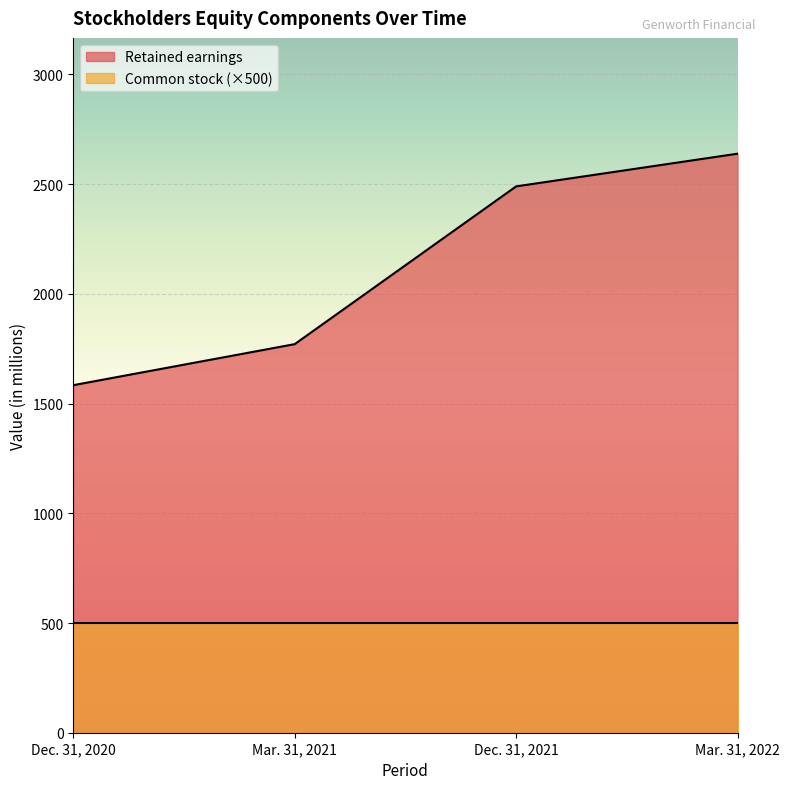

Between Dec. 31, 2021 and Dec. 31, 2020, which is larger?

Dec. 31, 2021